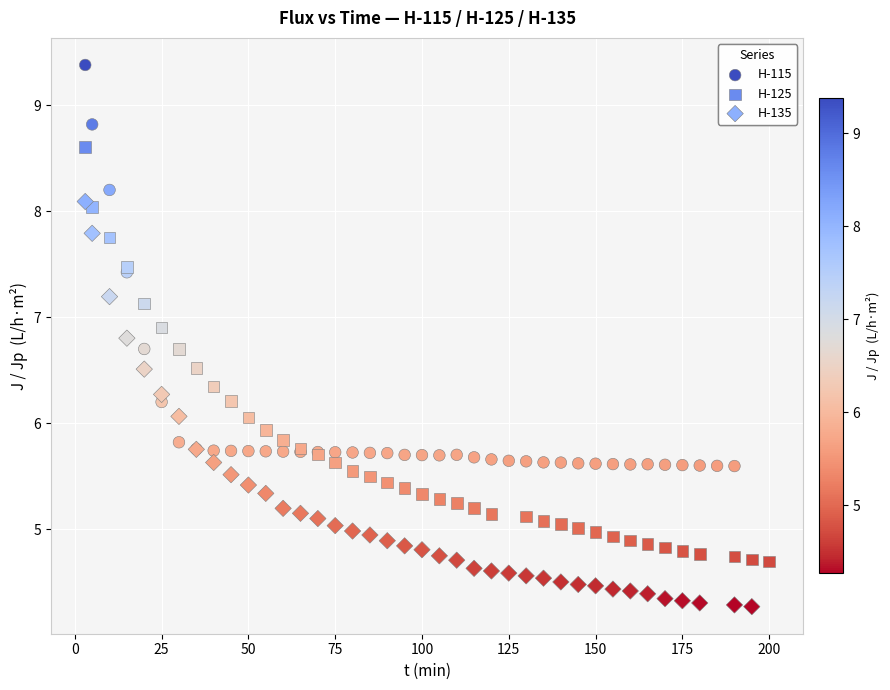

Which series reaches the minimum Y coordinate?

H-135